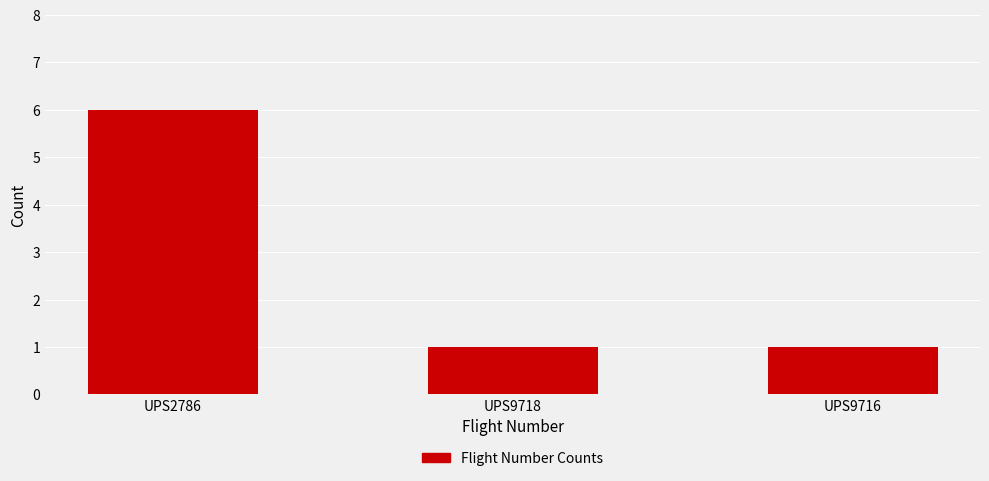

Which has a higher value, UPS9716 or UPS2786?

UPS2786